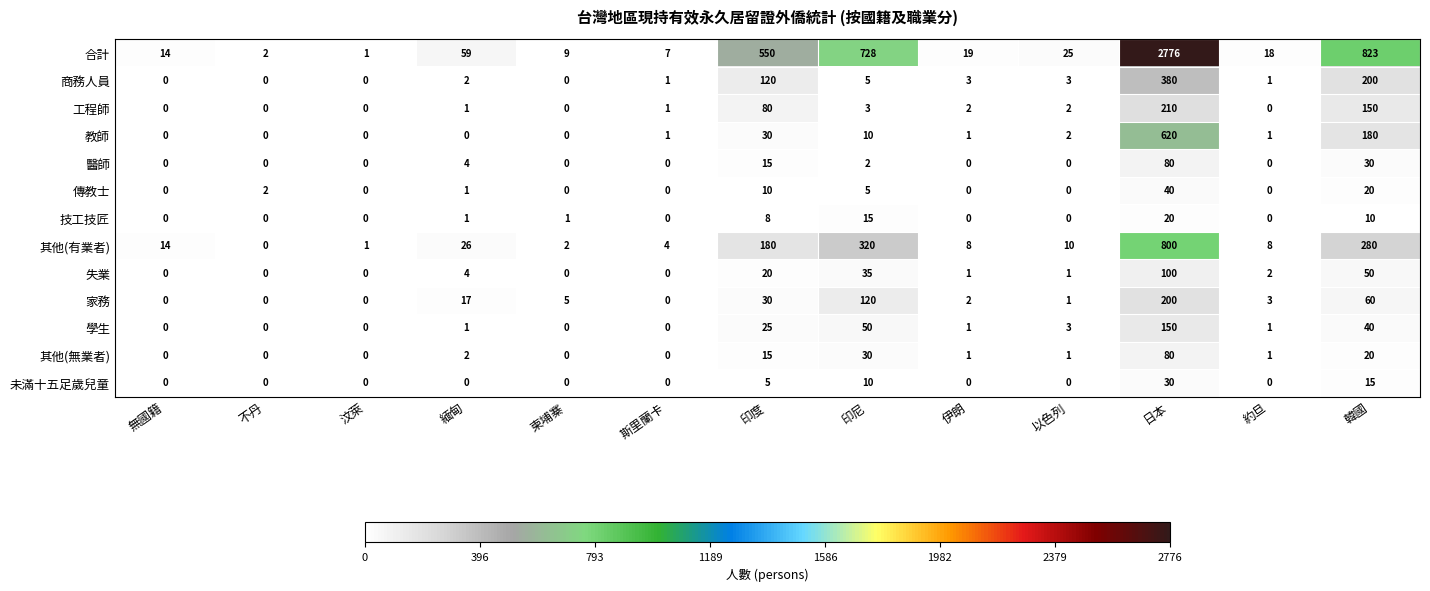

What is the sum of the 家務 values at 日本 and 斯里蘭卡?

200